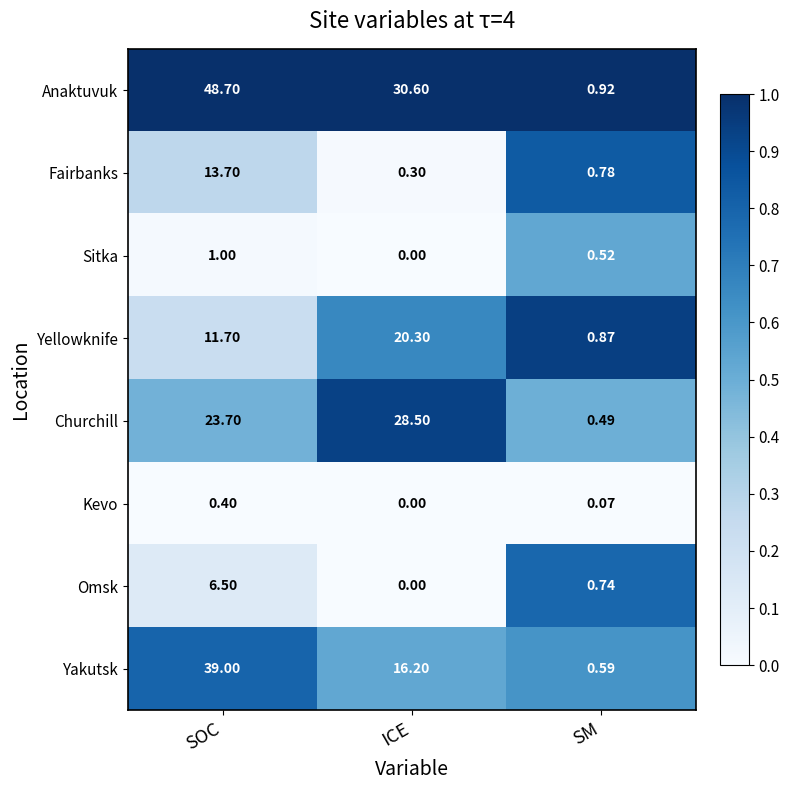

Which series has the widest spread of values?

Anaktuvuk